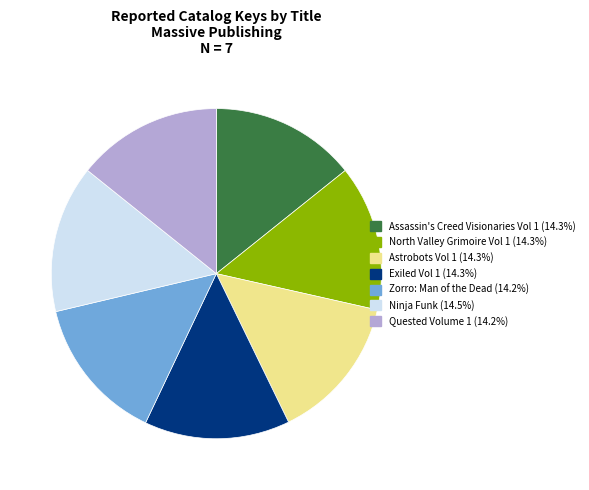

What is the ratio of the value at Astrobots Vol 1 to the value at Ninja Funk?

1.0